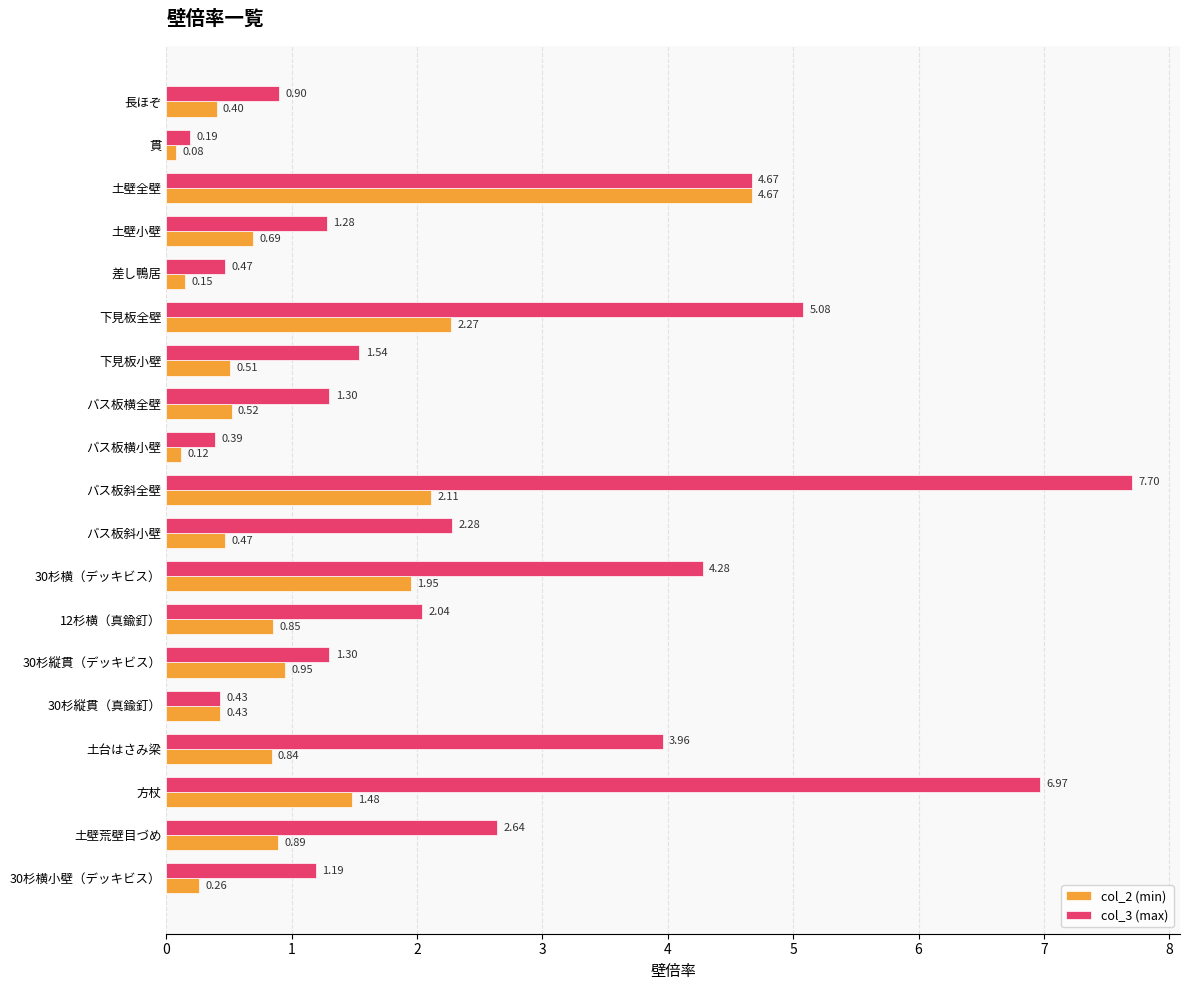

At which category is the sum across all series the highest?

バス板斜全壁